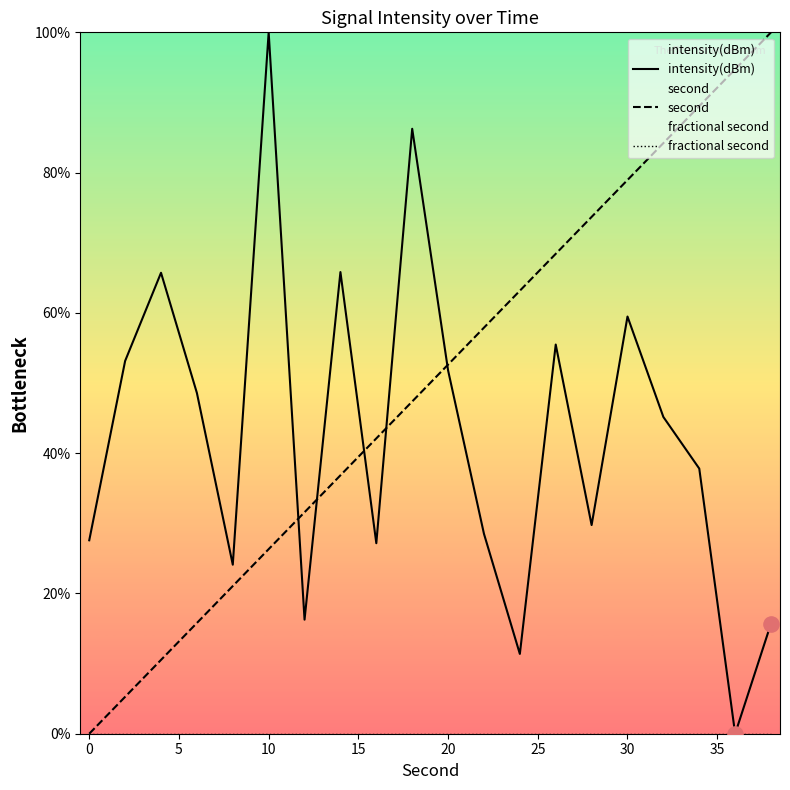

Which series reaches the minimum Y coordinate?

intensity(dBm)